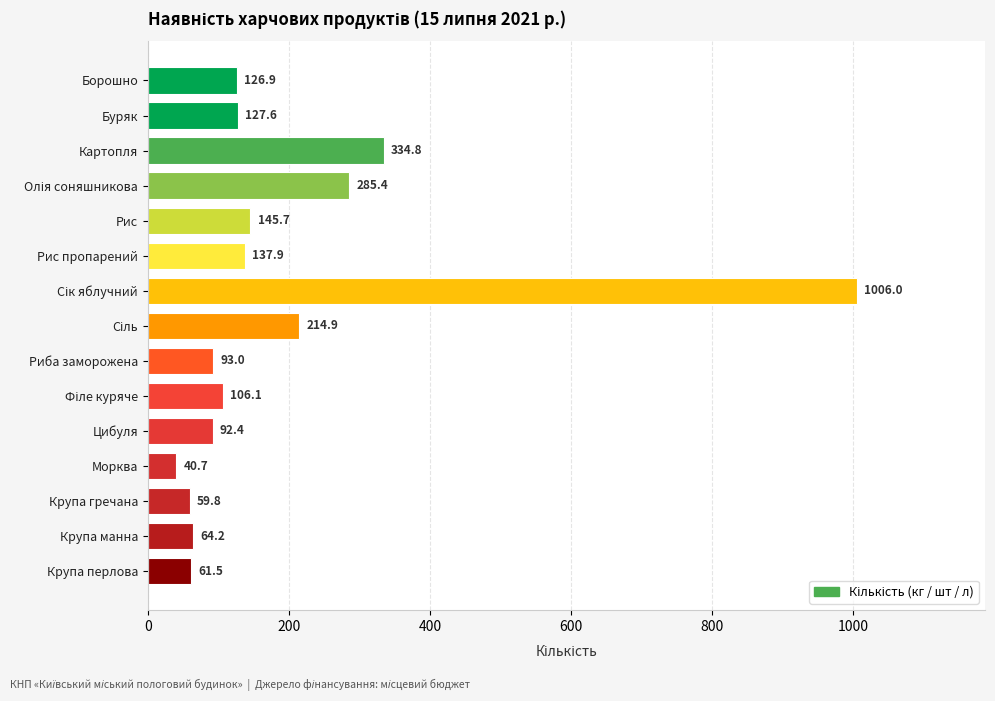

How many series are shown in this chart?

1